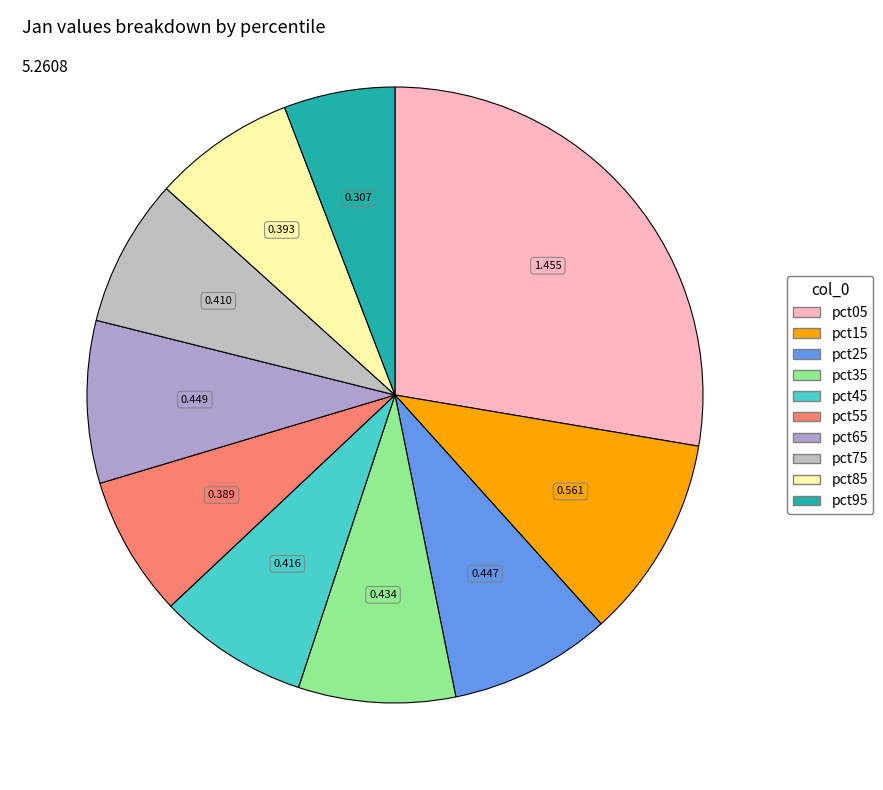

The pct65 slice represents 1% of the pie. True or false?

False